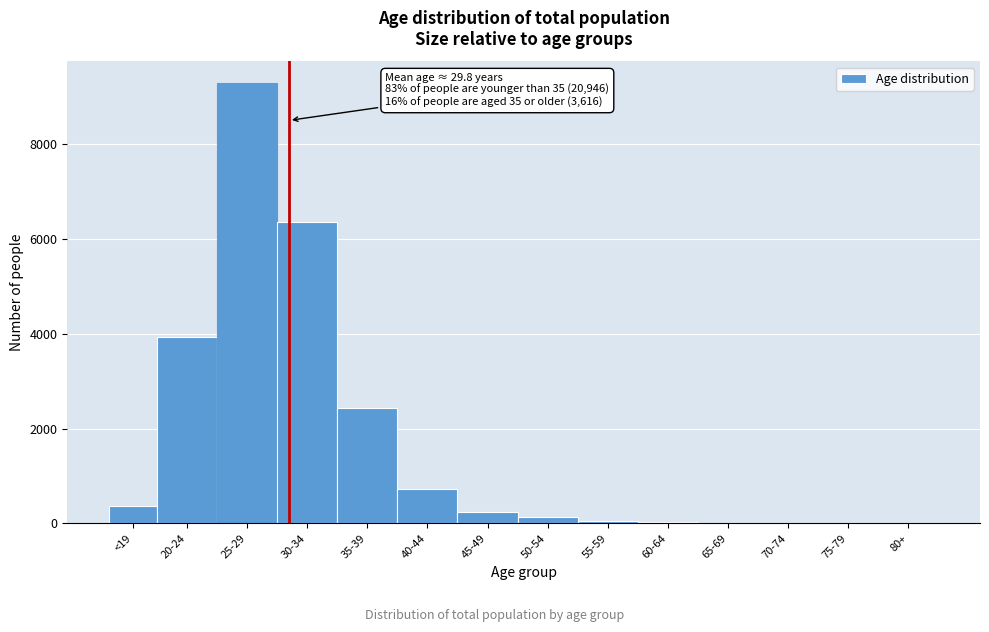

The value at 20-24 is 7087. True or false?

False